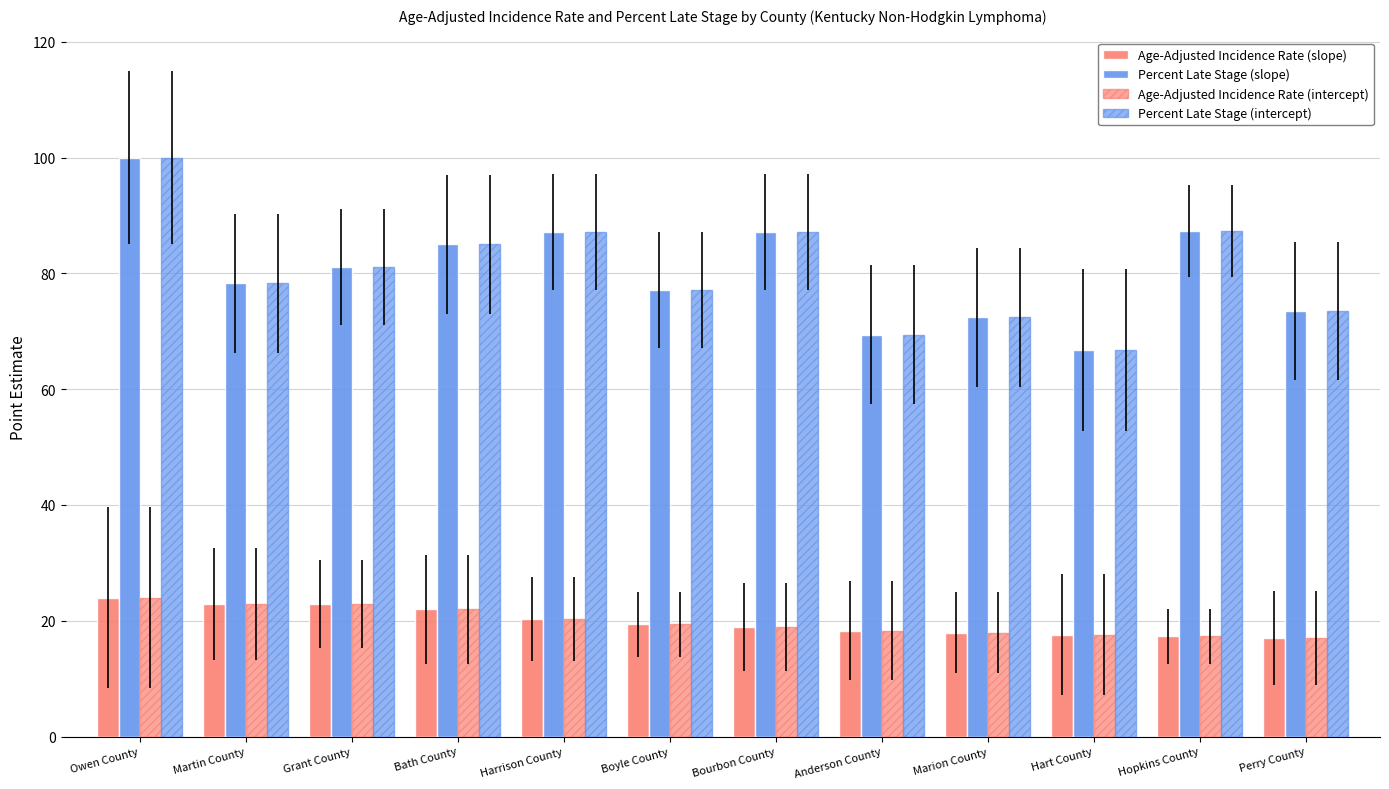

What is the spread (max minus min) of values at Hopkins County?

70.0